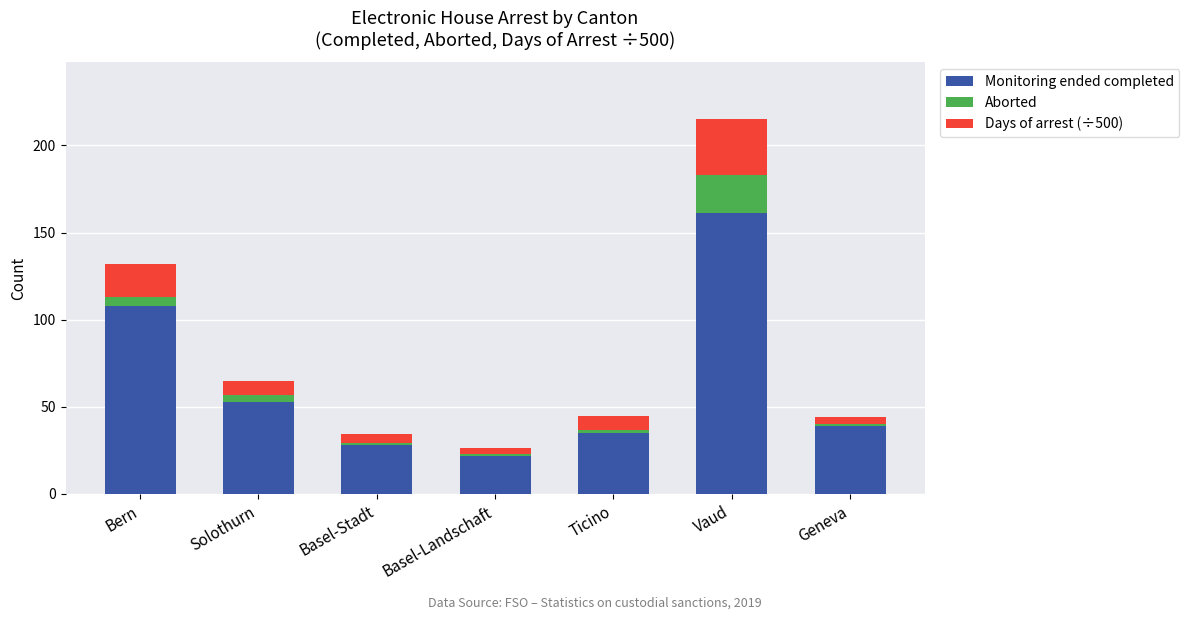

What is the highest value of the Monitoring ended completed series?

161.0